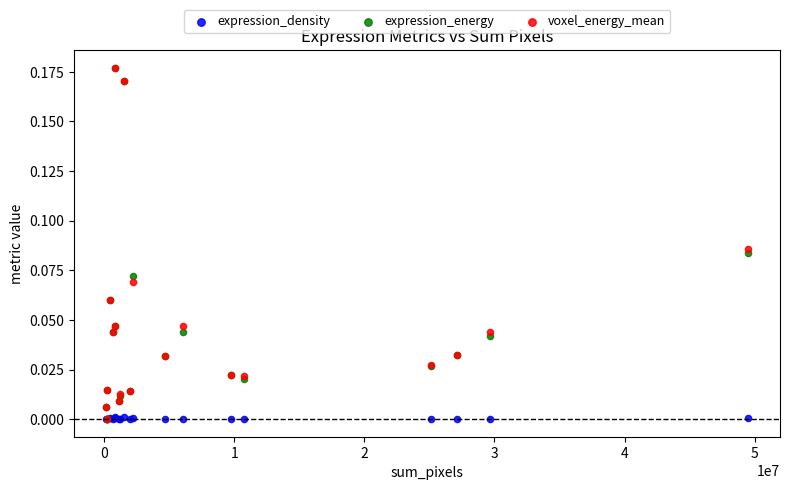

Which series has the widest spread of Y values?

expression_energy